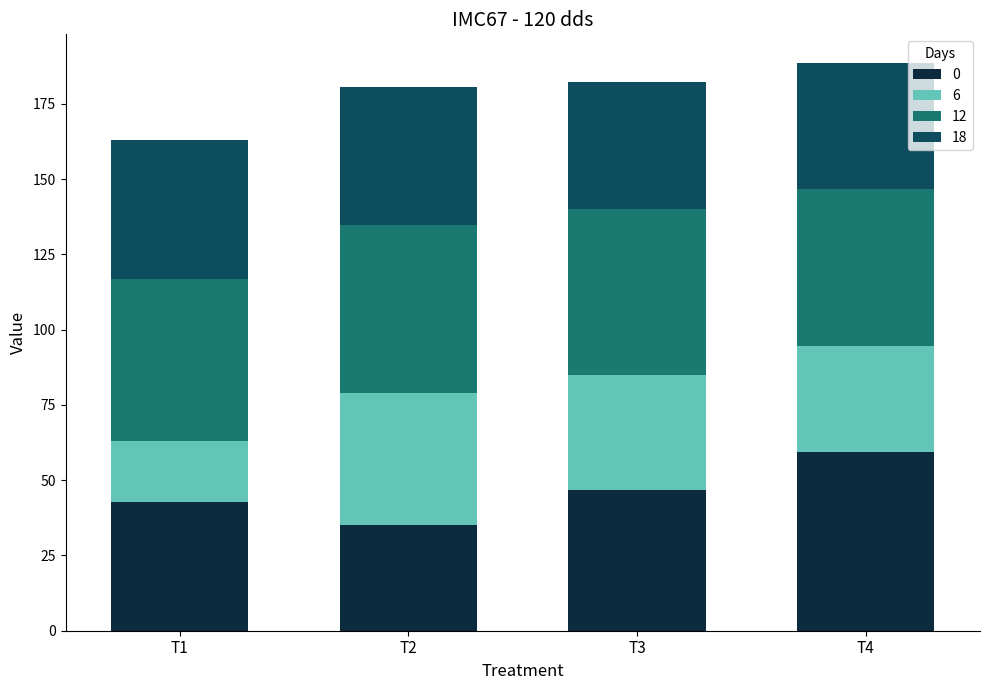

What is the total value across all series at T2?

180.7